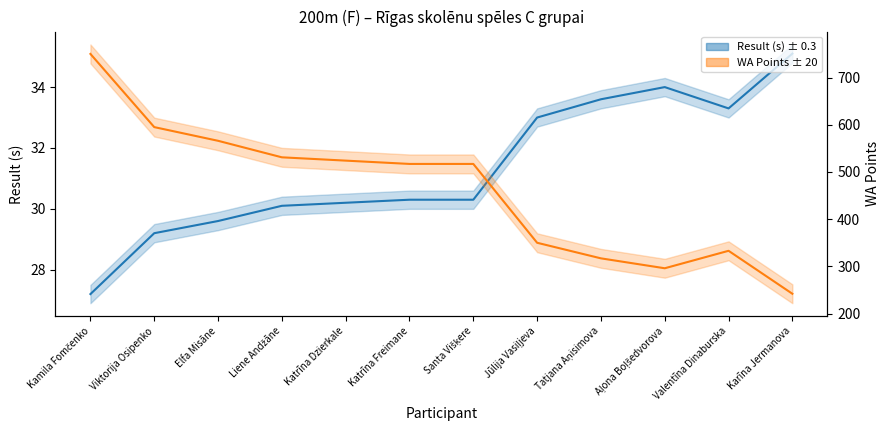

How many lines are shown in the chart?

2